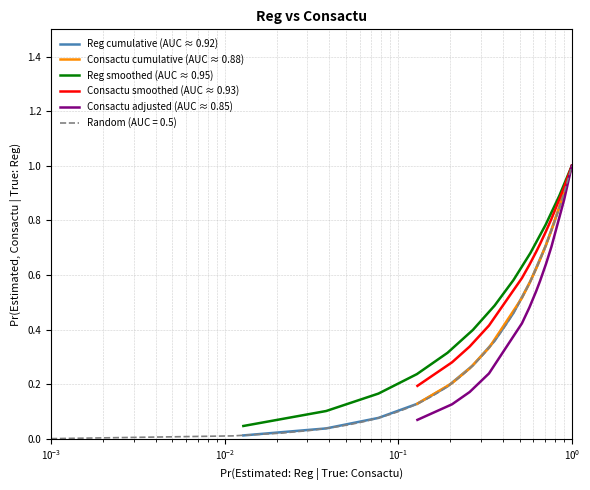

Which series has the widest spread of values?

Reg cumulative (AUC ≈ 0.92)